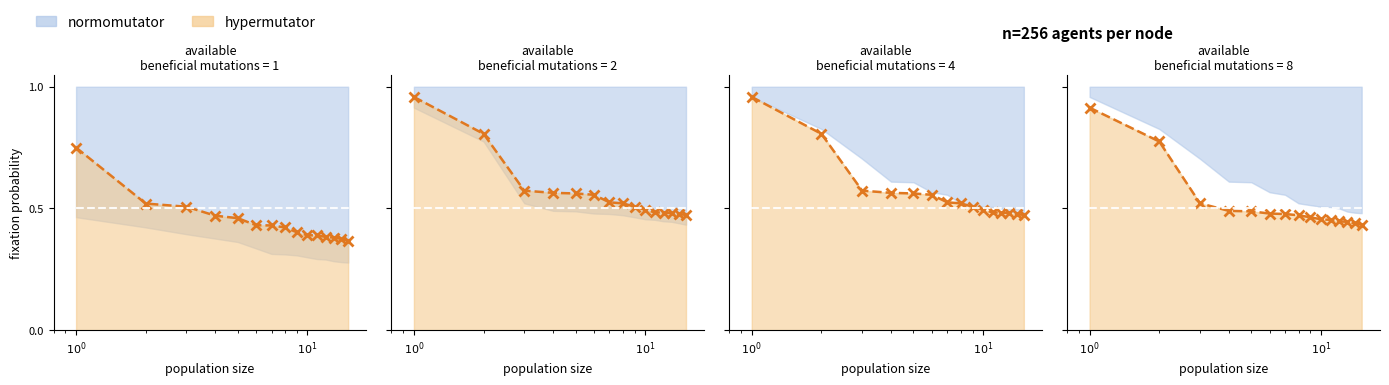

Between 11 and 7, which is larger?

7